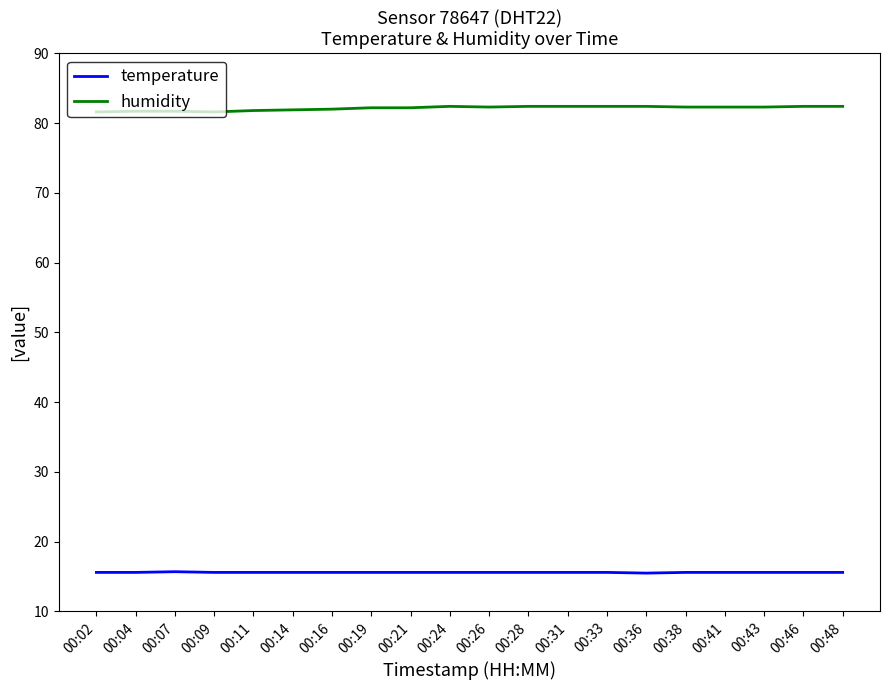

How many lines are shown in the chart?

2